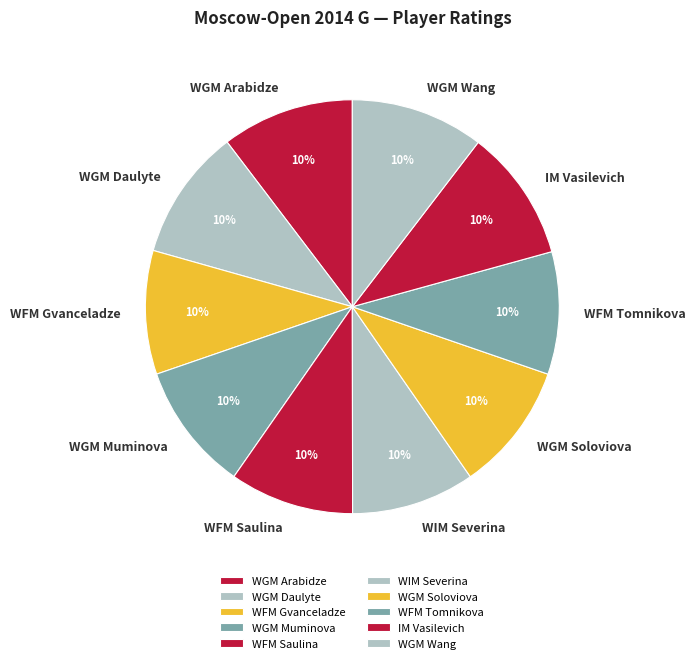

What percentage is the WIM Severina slice, to the nearest percent?

10%